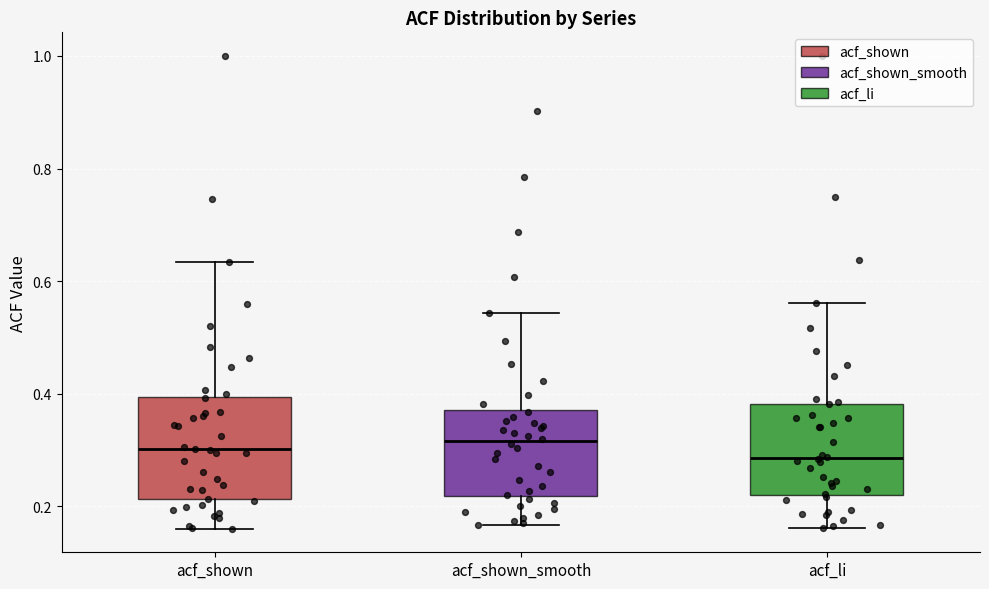

Where does the median line of the box for acf_shown sit on the y-axis? The values are not printed on the chart, so give them approximately, as read against the axis.

0.30